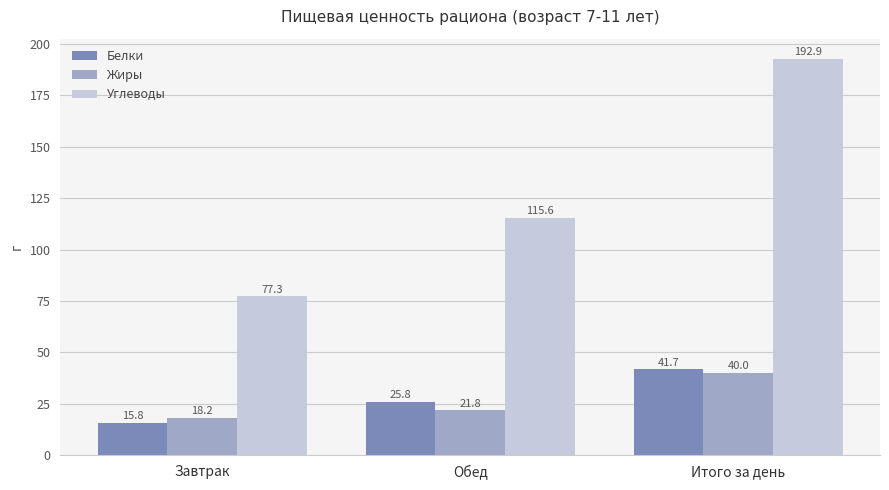

Rank the series by their maximum value, from lowest to highest.

Жиры, Белки, Углеводы